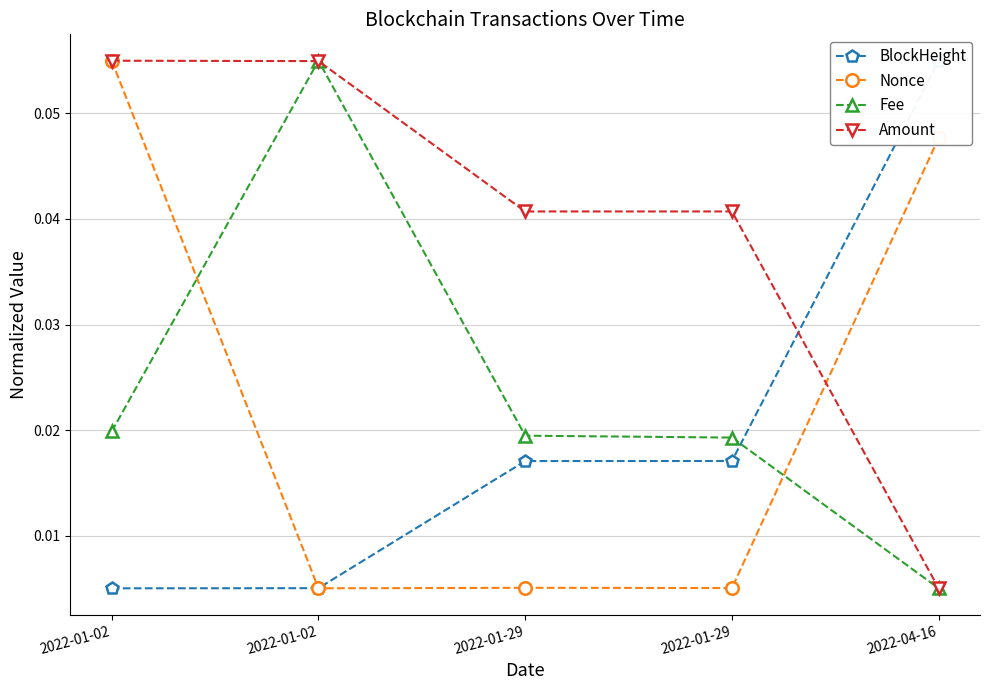

Which category has the lowest value across all series?

2022-01-02